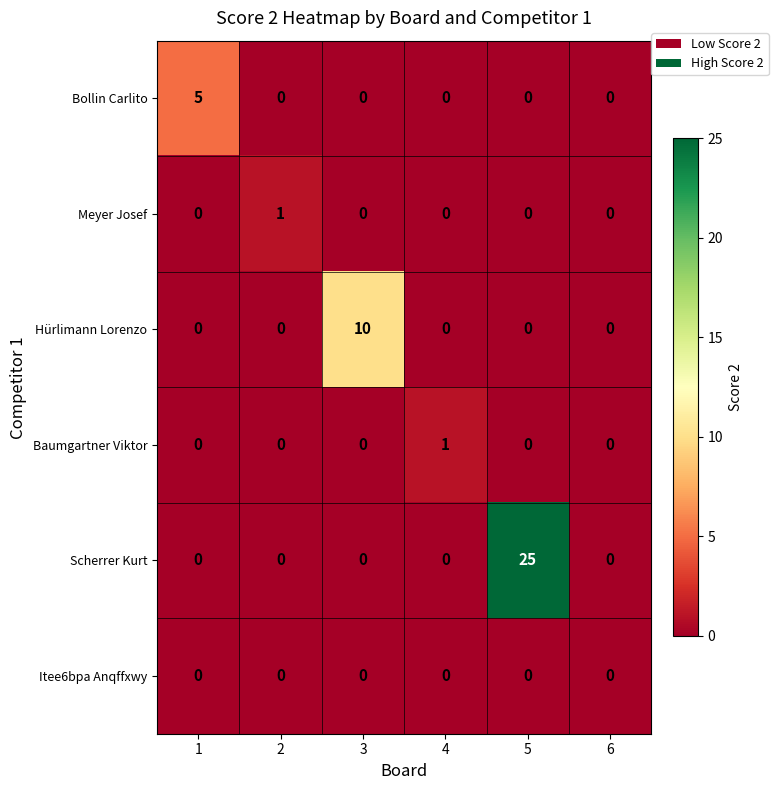

The Scherrer Kurt series shows 0 at 1. True or false?

True